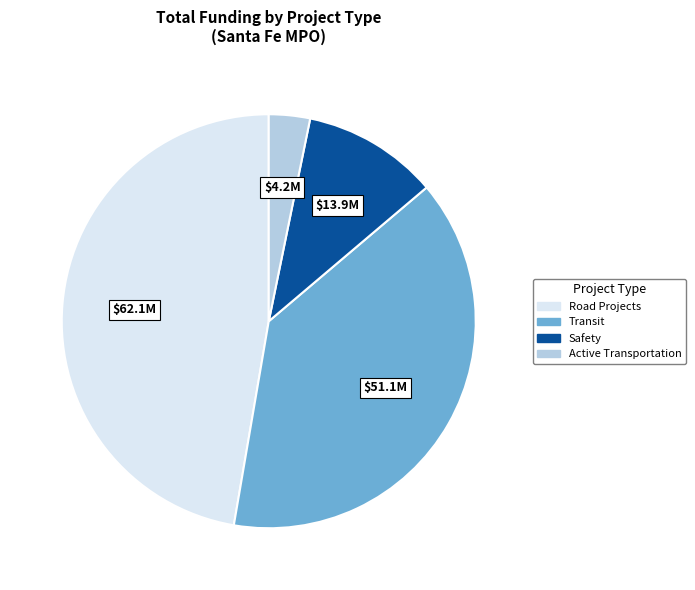

Count the number of slices in the pie.

4